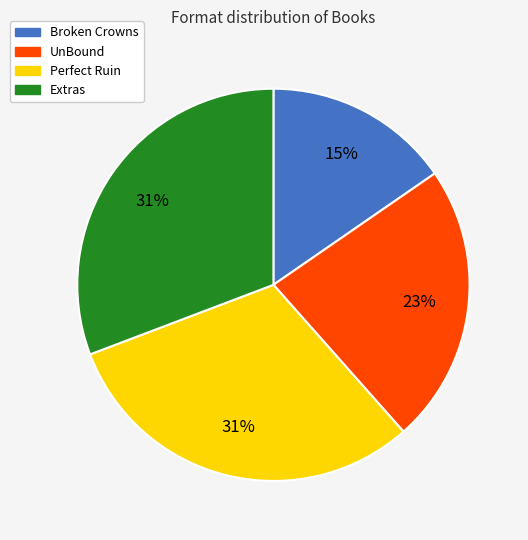

Which category has the smallest portion of the pie?

Broken Crowns